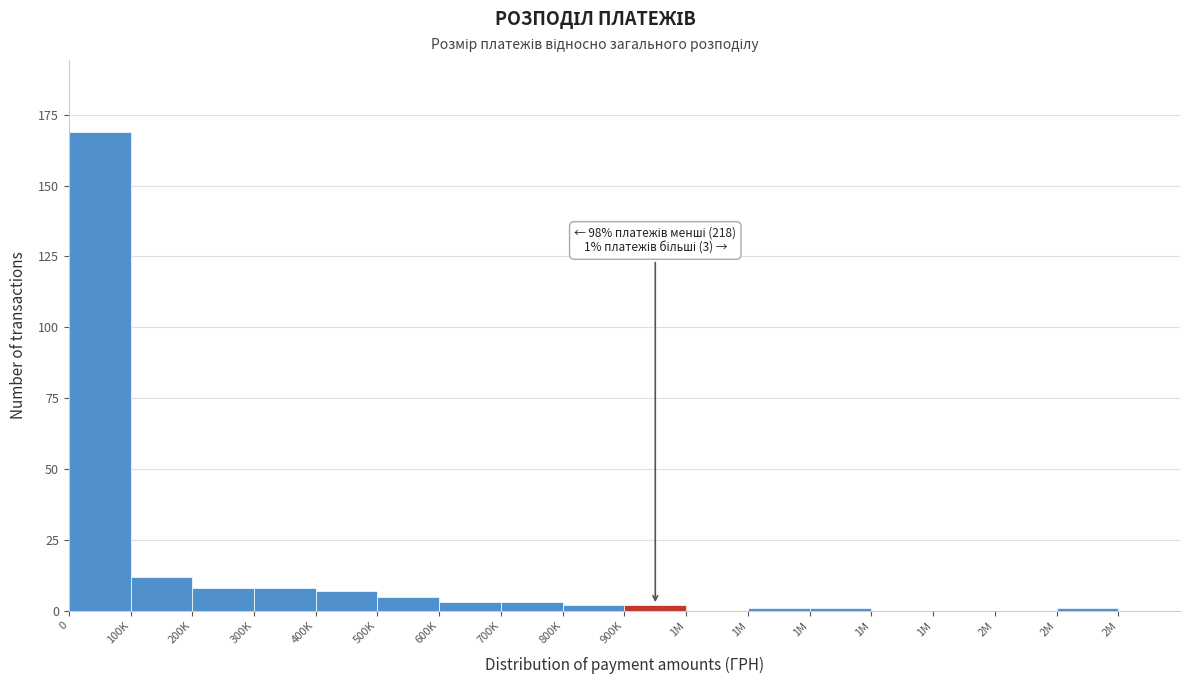

Are the bars horizontal?

No